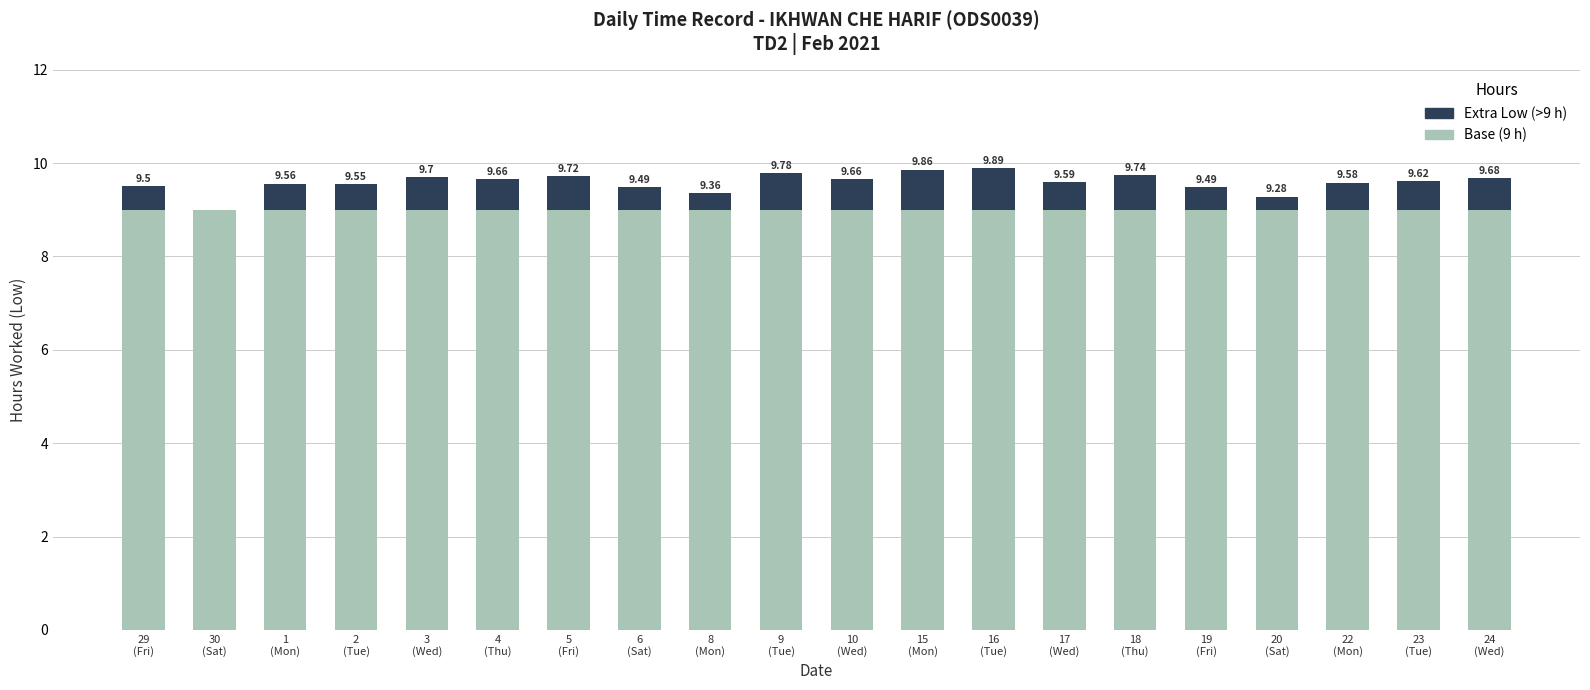

Is it true that Base (9h) equals 9.0 at 20
(Sat)?

True